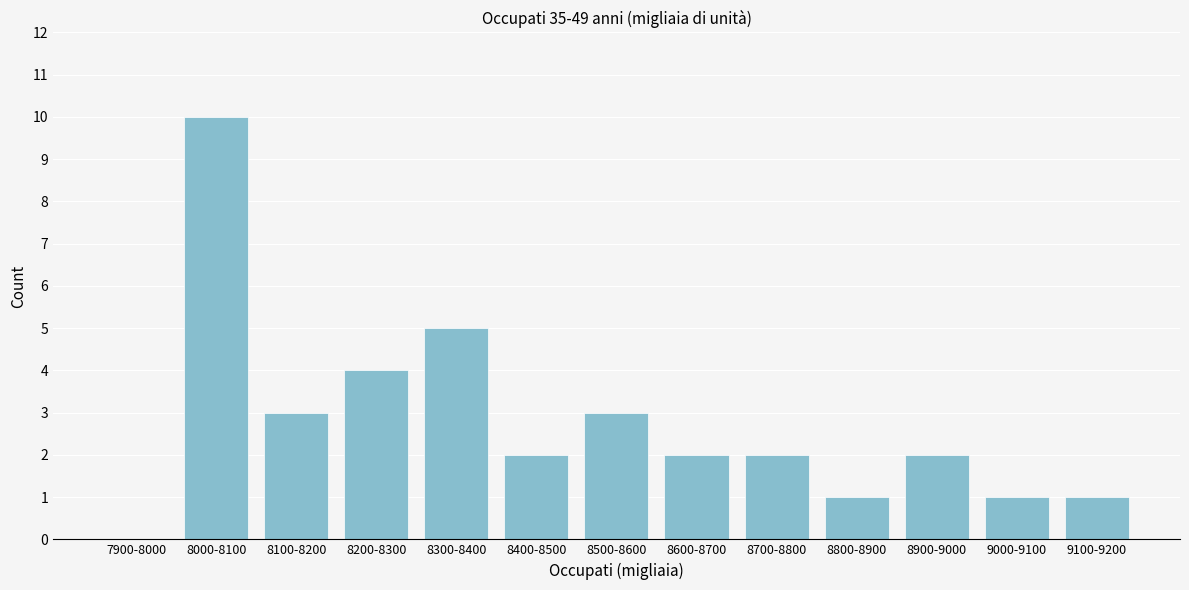

Reading left to right, what are all the values shown in this chart?

7900-8000=0	8000-8100=10	8100-8200=3	8200-8300=4	8300-8400=5	8400-8500=2	8500-8600=3	8600-8700=2	8700-8800=2	8800-8900=1	8900-9000=2	9000-9100=1	9100-9200=1